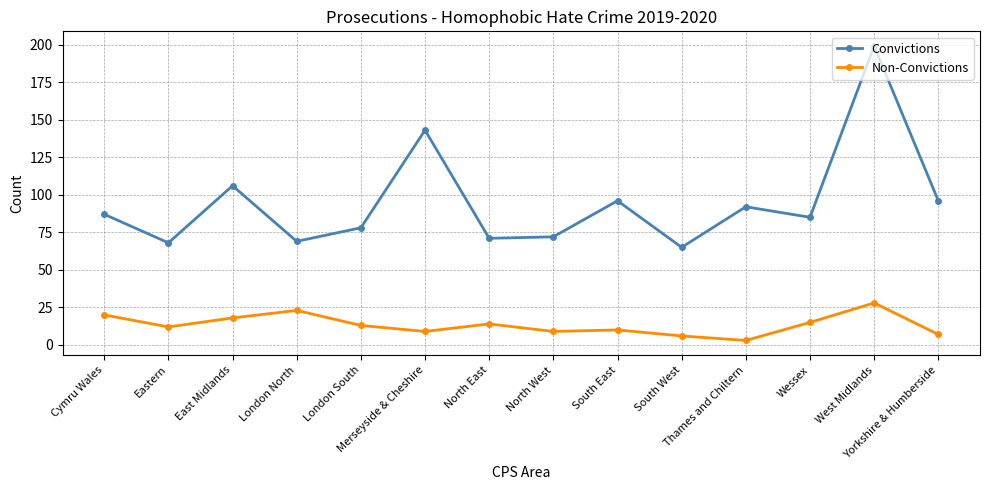

Is the value of Non-Convictions at London North greater than the value of Convictions at Eastern?

No